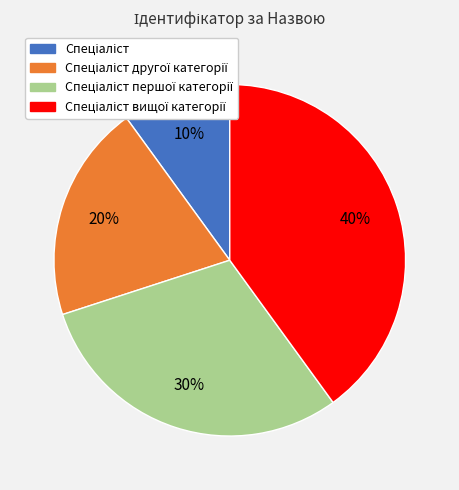

To the nearest percent, what is the difference between the largest and smallest slice percentages?

30%